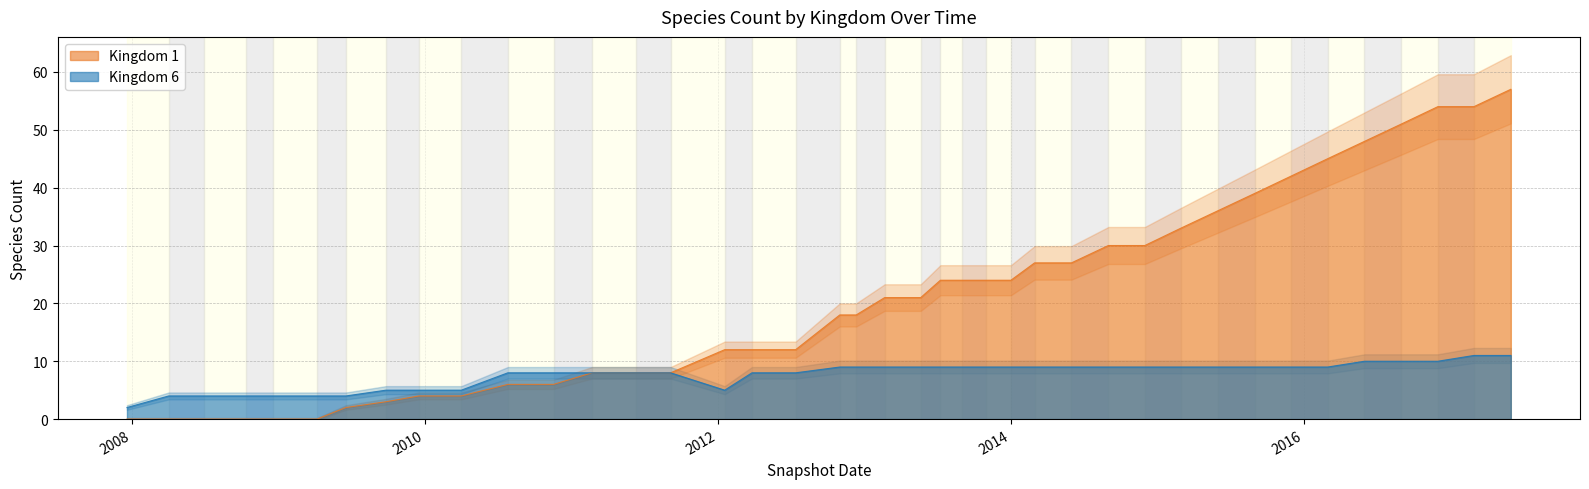

Which series has the largest range (max minus min)?

Kingdom 1